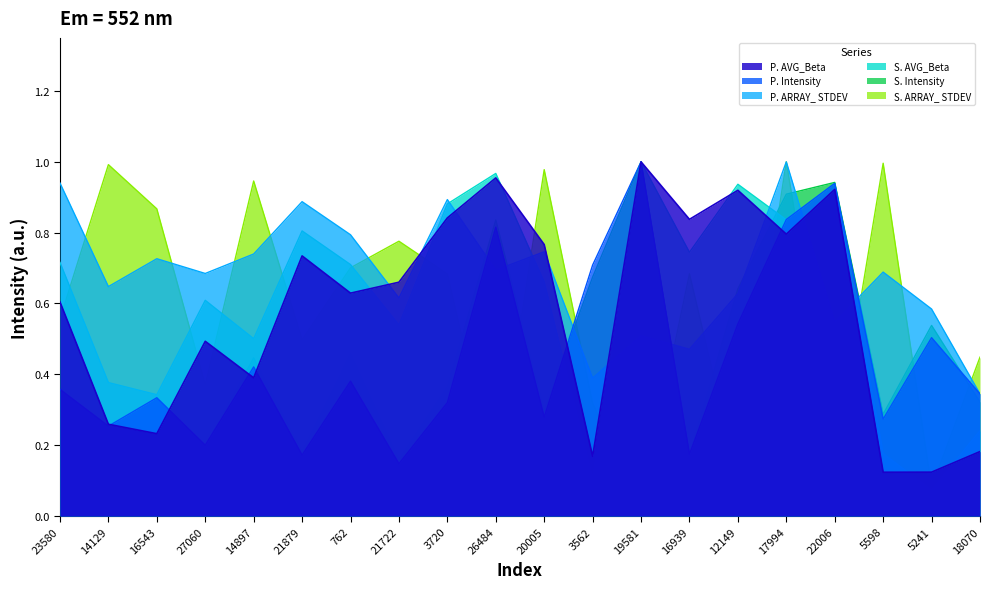

Which series has the widest spread of values?

S. ARRAY_ STDEV